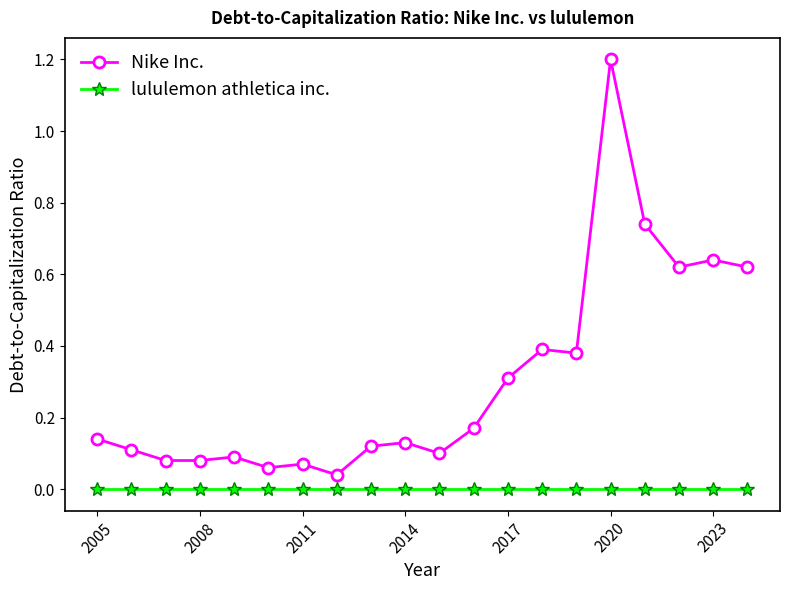

True or false: Nike Inc. and lululemon athletica inc. intersect in this chart.

False